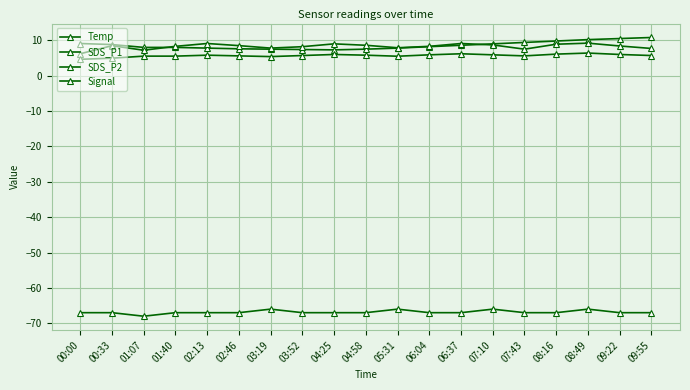

What position from the right is 09:55?

1